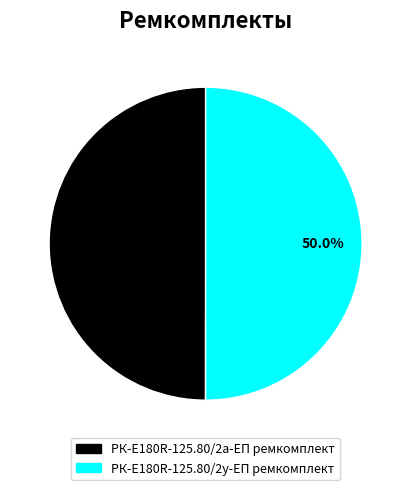

What is the ratio of the value at РК-E180R-125.80/2у-ЕП ремкомплект to the value at РК-E180R-125.80/2а-ЕП ремкомплект?

1.0